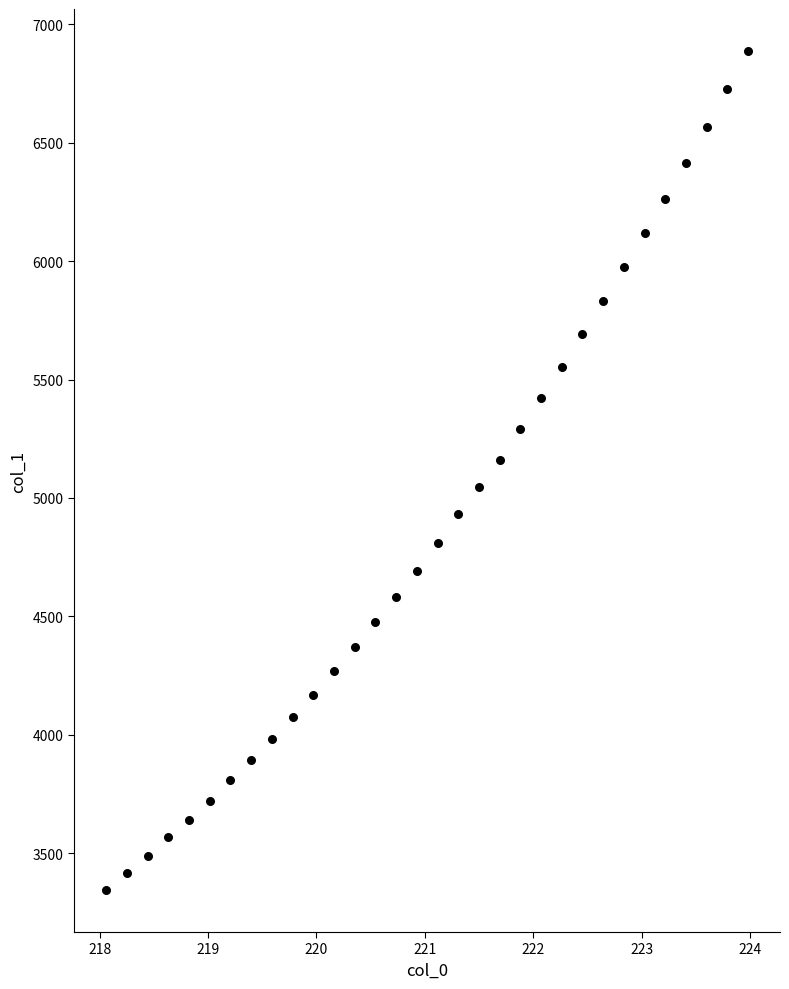

What is the range of X values (max minus min)?

5.9